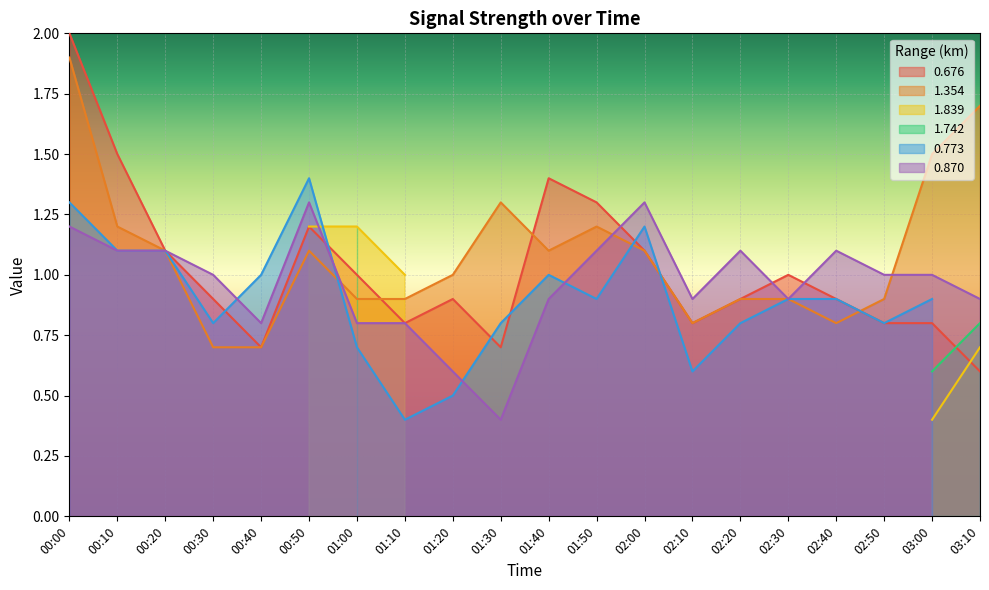

Between 02:20 and 01:40, which is larger?

01:40